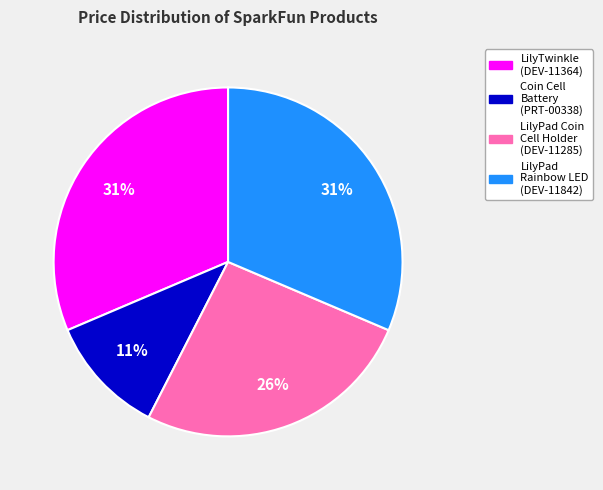

To the nearest percent, what is the difference between the LilyPad Coin Cell Holder (DEV-11285) and Coin Cell Battery (PRT-00338) slice percentages?

15%